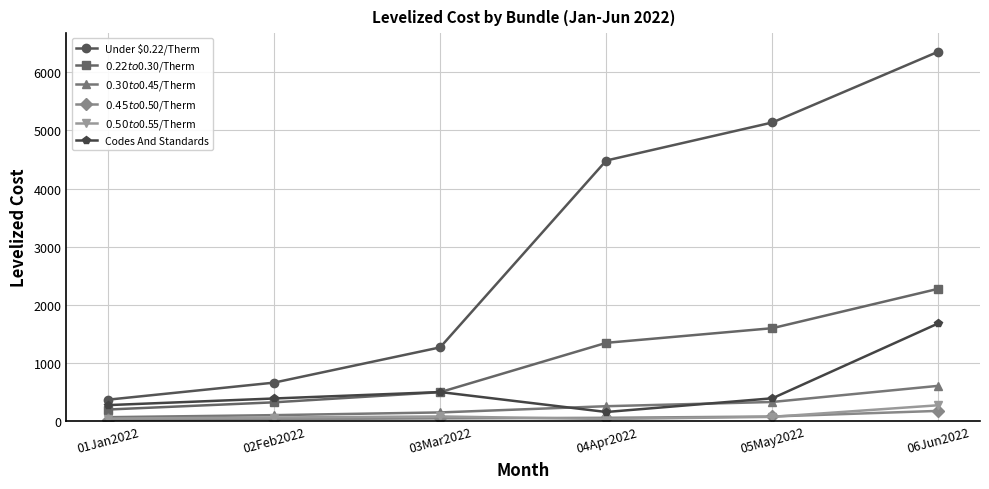

Between 02Feb2022 and 04Apr2022, which series saw the biggest shift?

Under $0.22/Therm